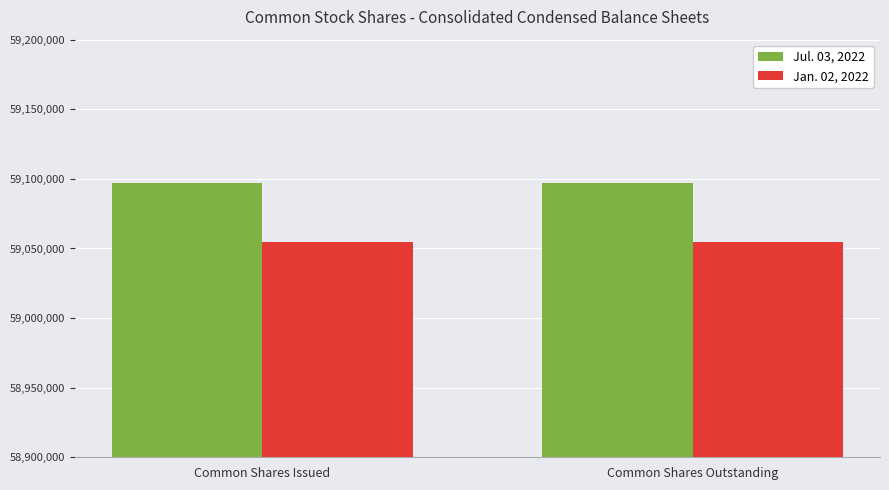

The value of Jan. 02, 2022 at Common Shares Issued is 59055000. True or false?

True